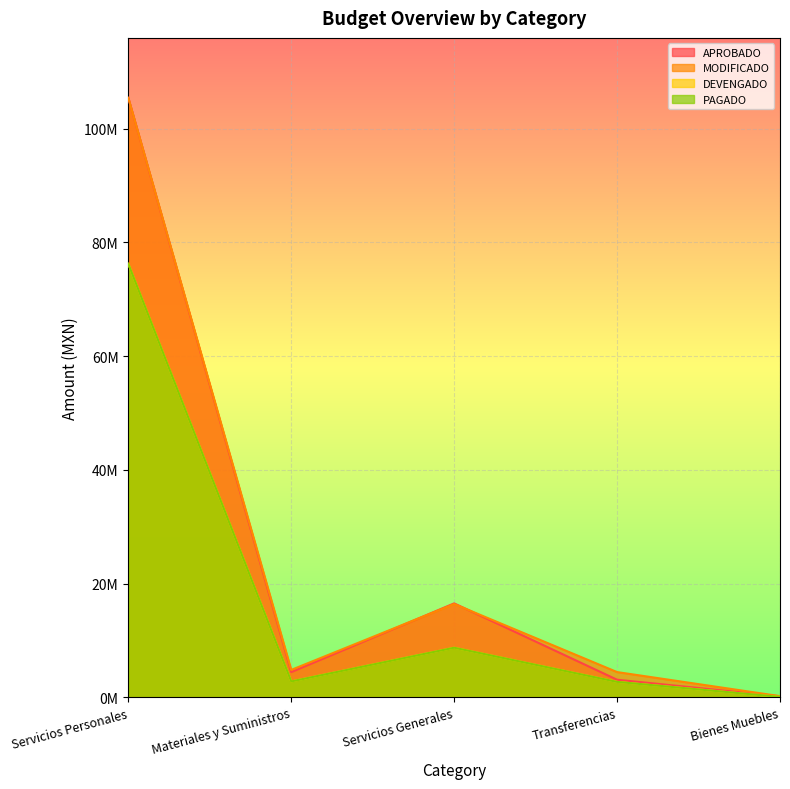

What is the difference between the DEVENGADO values at Bienes Muebles and Materiales y Suministros?

2728468.6